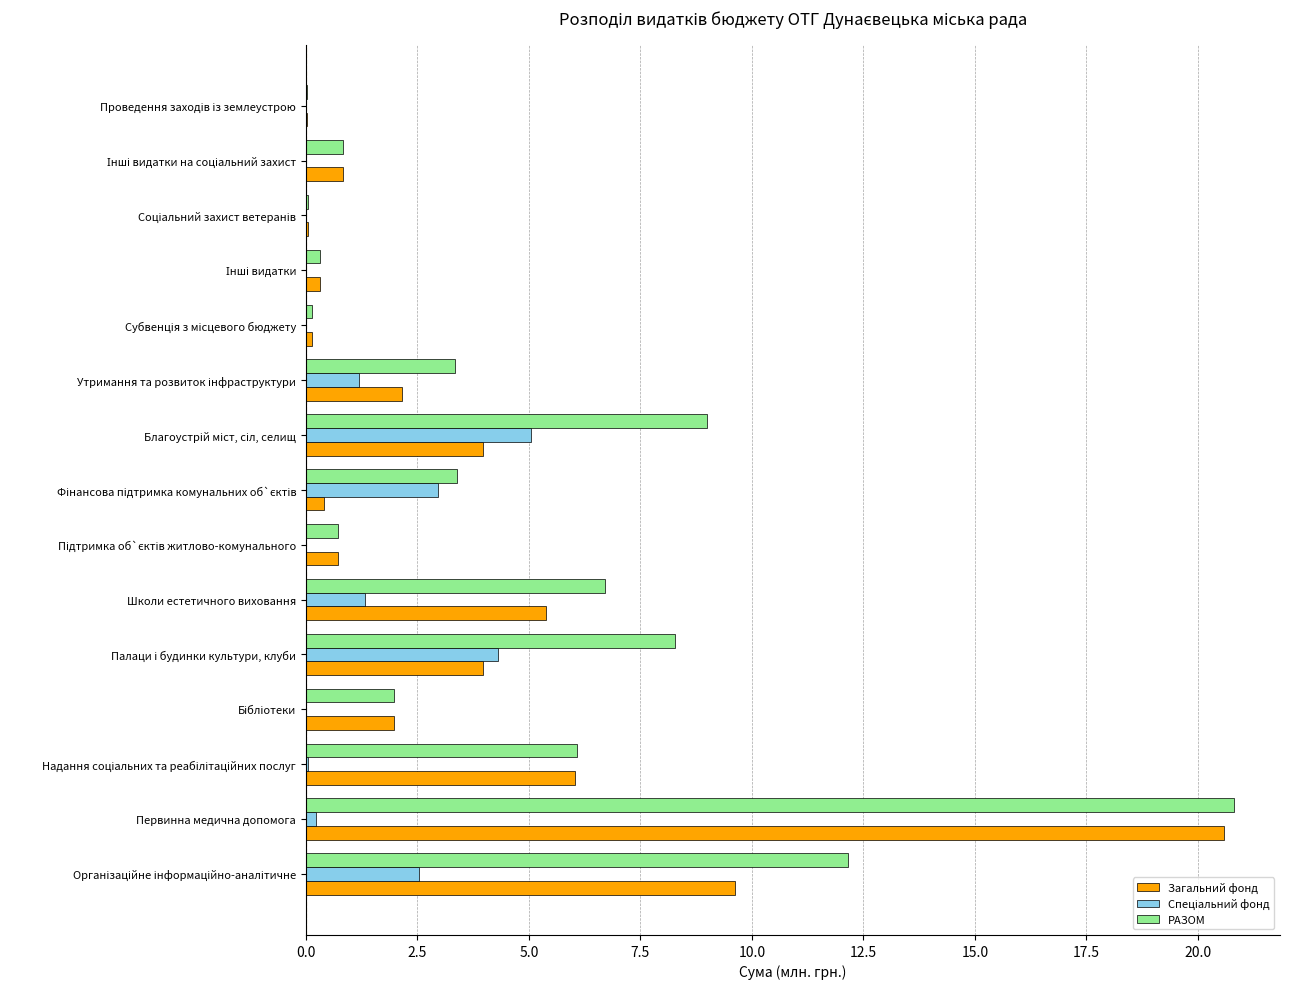

Which series has the largest total across all categories?

РАЗОМ